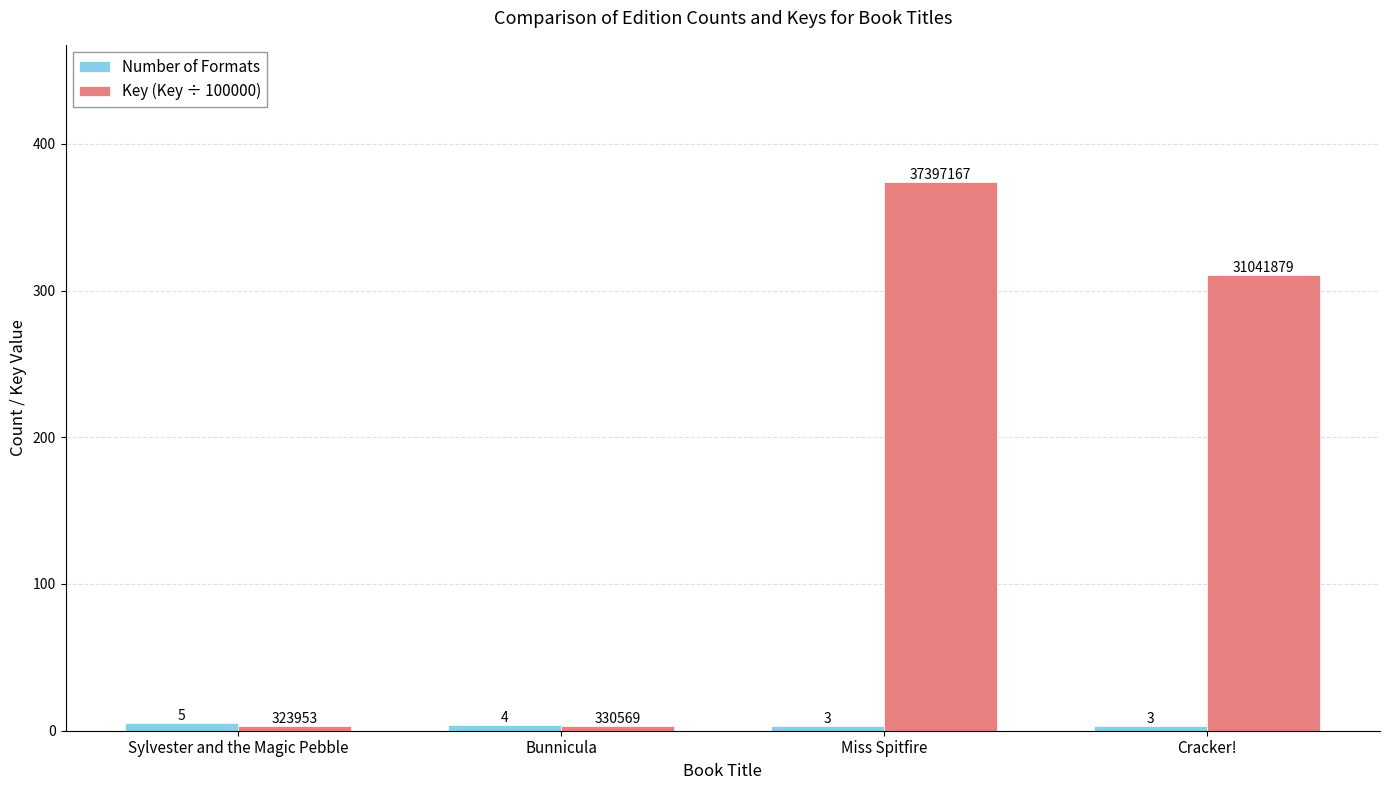

Which category has the highest value in the Key (Key ÷ 100000) series?

Miss Spitfire